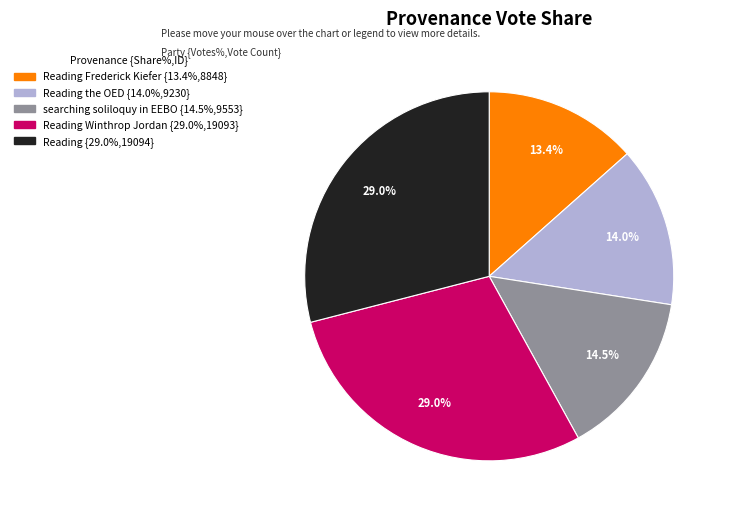

To the nearest percent, what is the average slice percentage?

20%